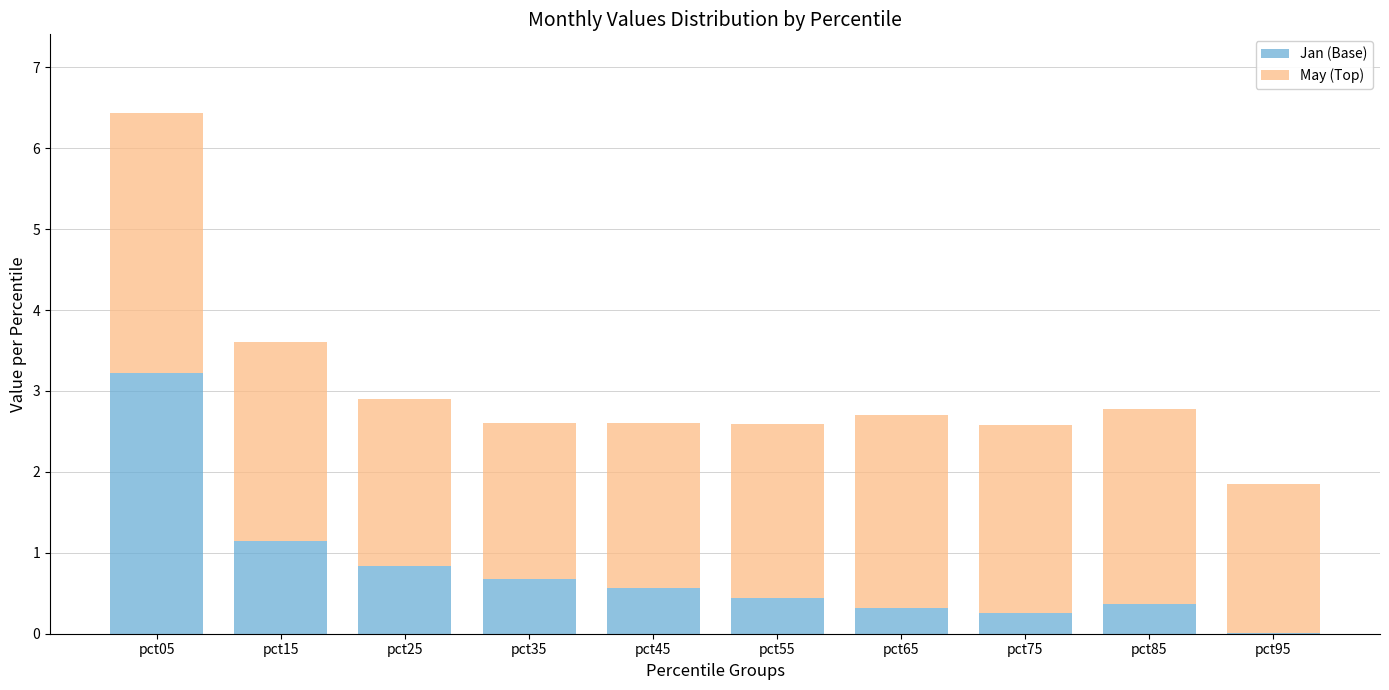

True or false: Jan (Base) has a value of 0.1 at pct85.

False